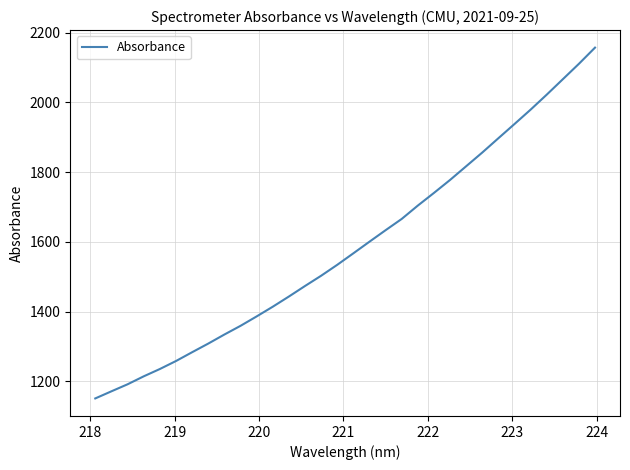

What is the difference between the maximum and minimum values?

1006.0